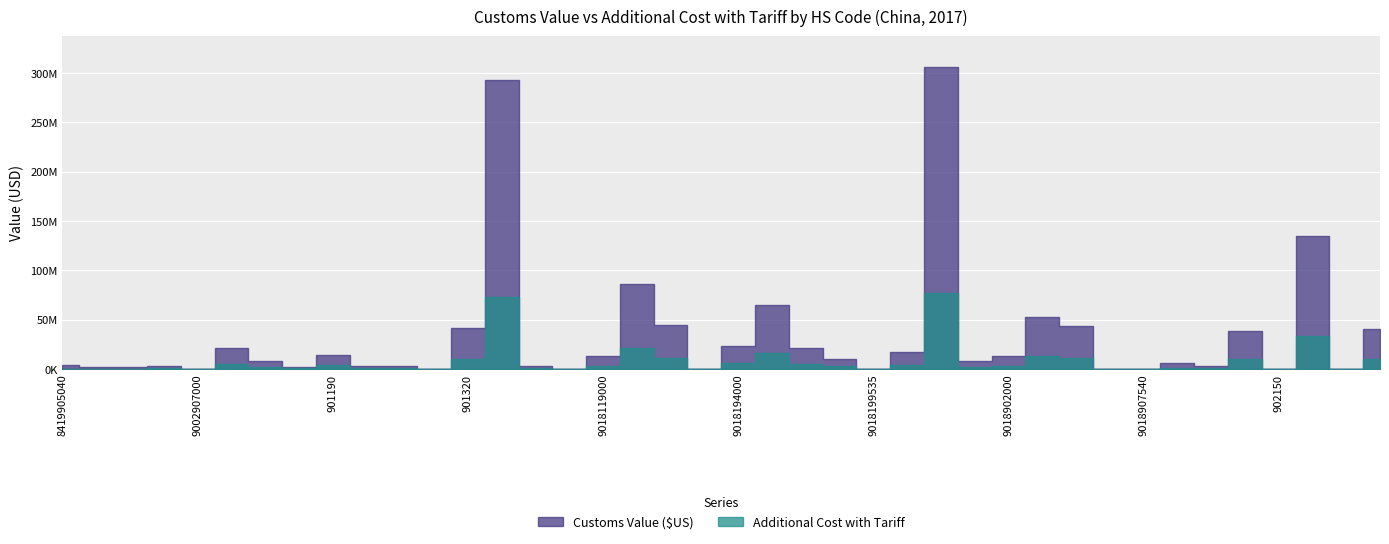

At which category is the sum across all series the highest?

9018199560